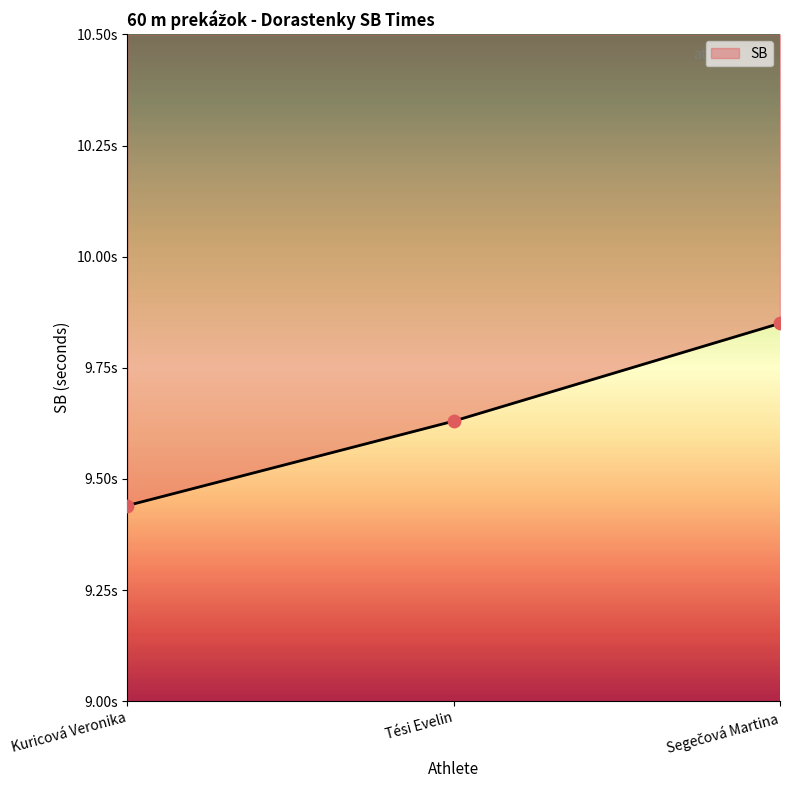

Which has a higher value, Segečová Martina or Tési Evelin?

Segečová Martina